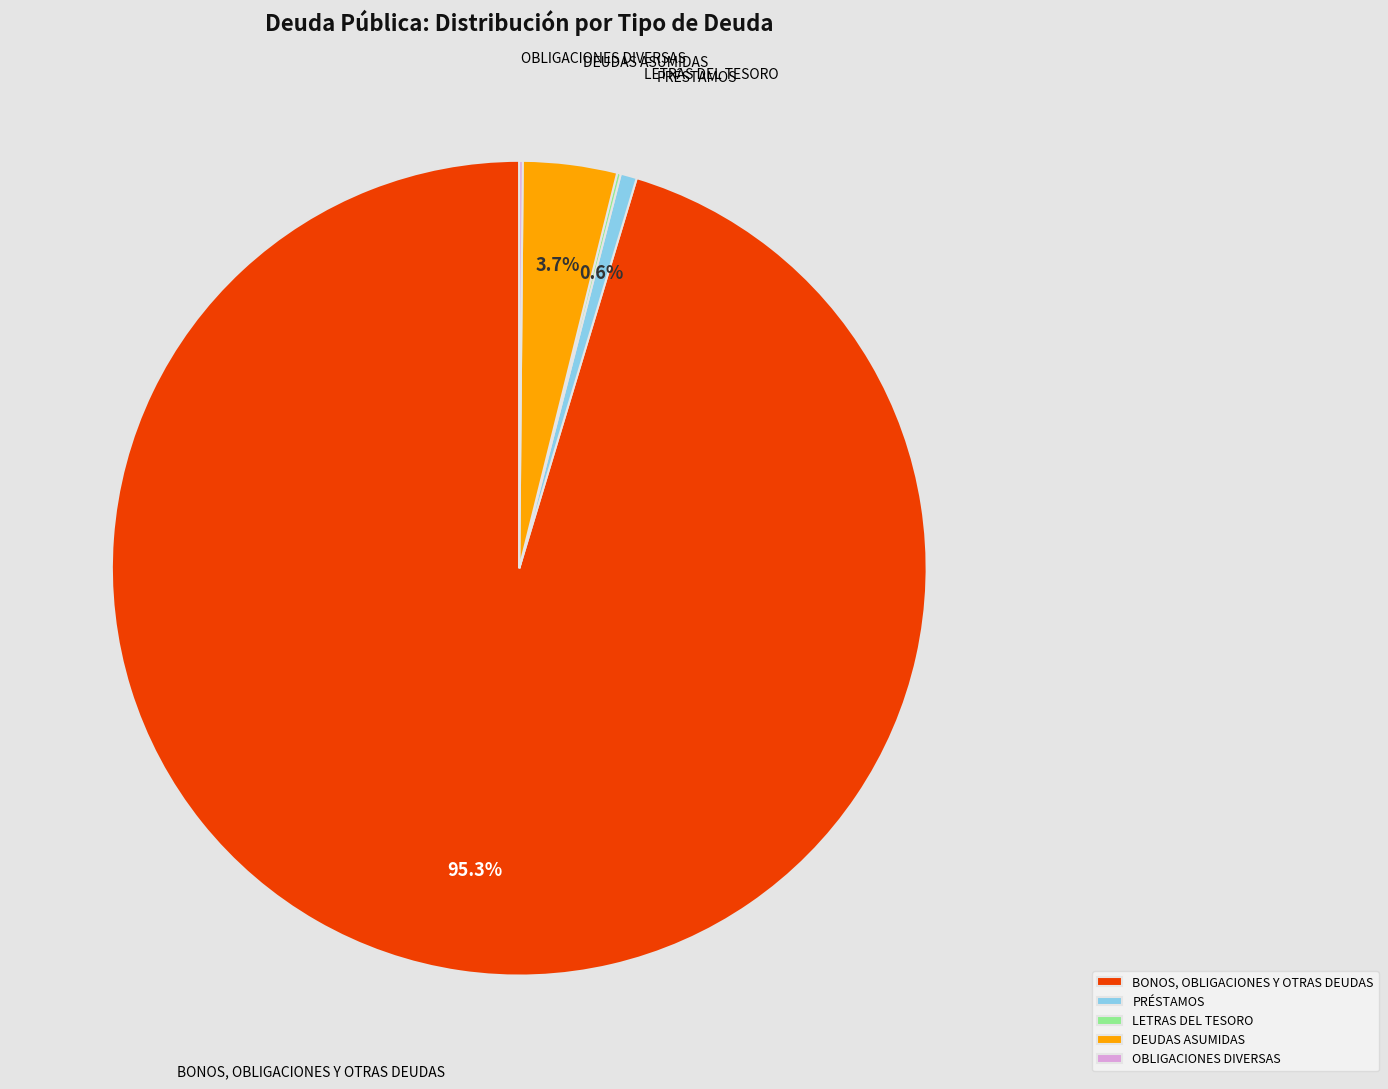

Between DEUDAS ASUMIDAS and BONOS, OBLIGACIONES Y OTRAS DEUDAS, which is larger?

BONOS, OBLIGACIONES Y OTRAS DEUDAS